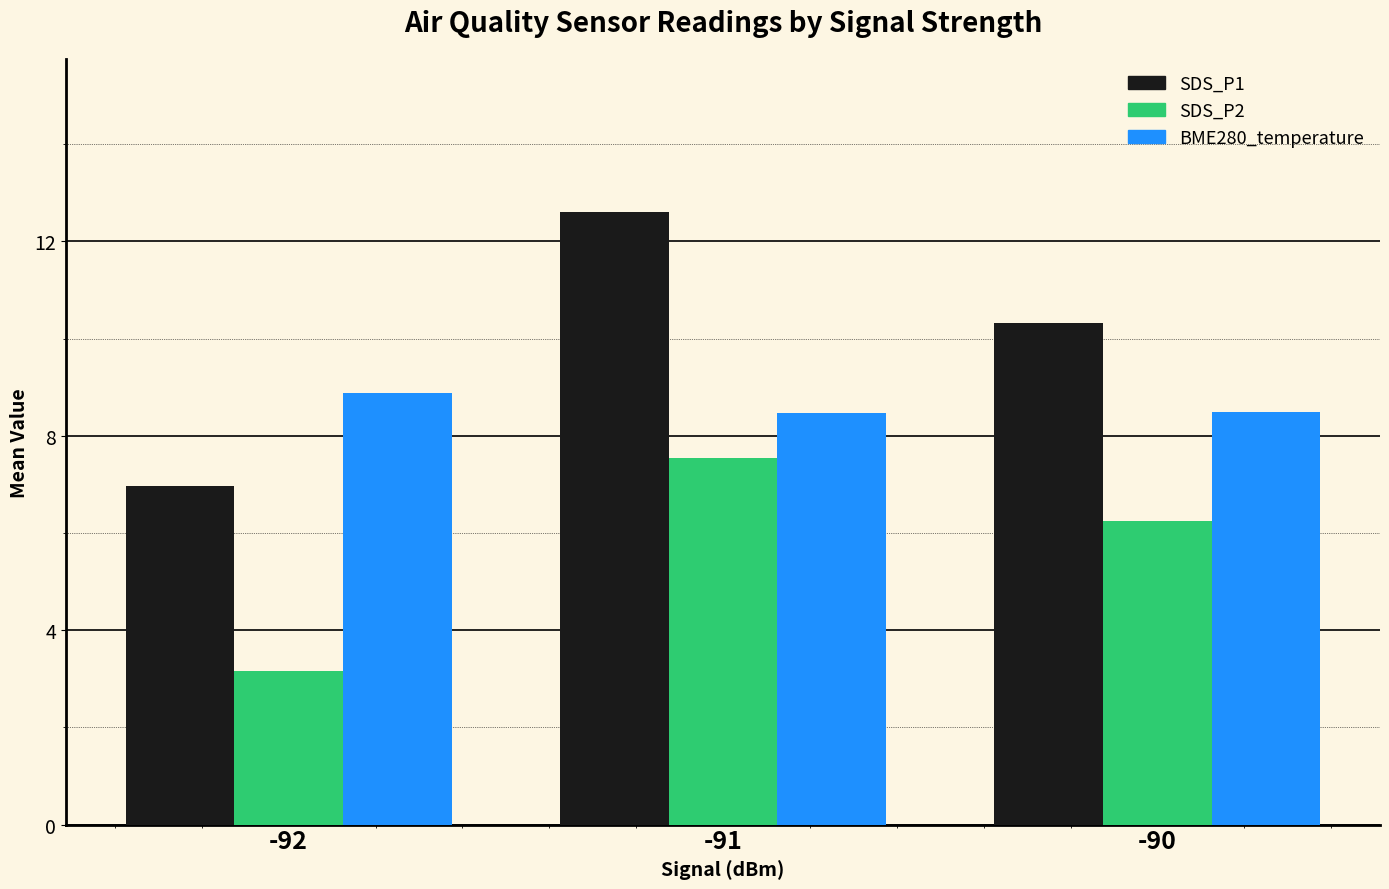

What is the sum of all SDS_P1 values?

29.9